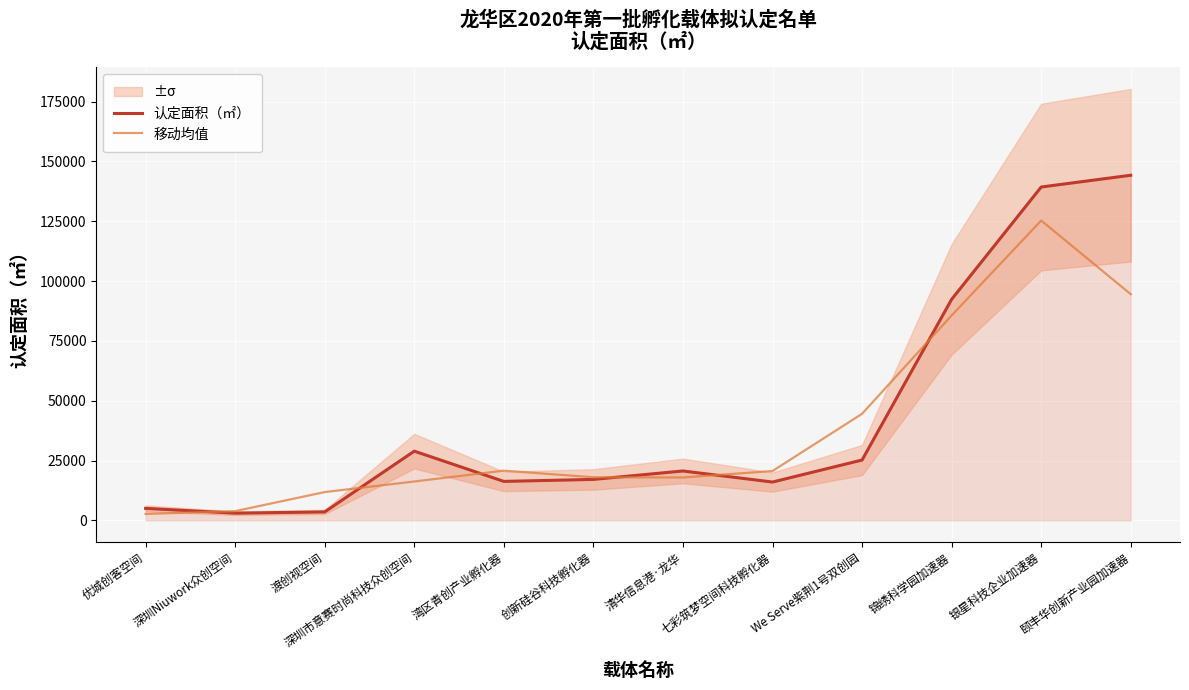

What is the value of the 移动均值 point at the 3rd from the left?

11810.0